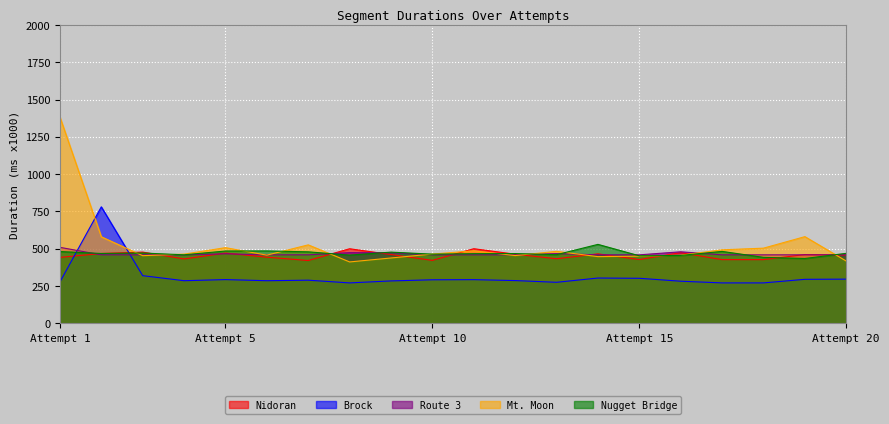

At which label is Brock closest to 526?

Attempt 3